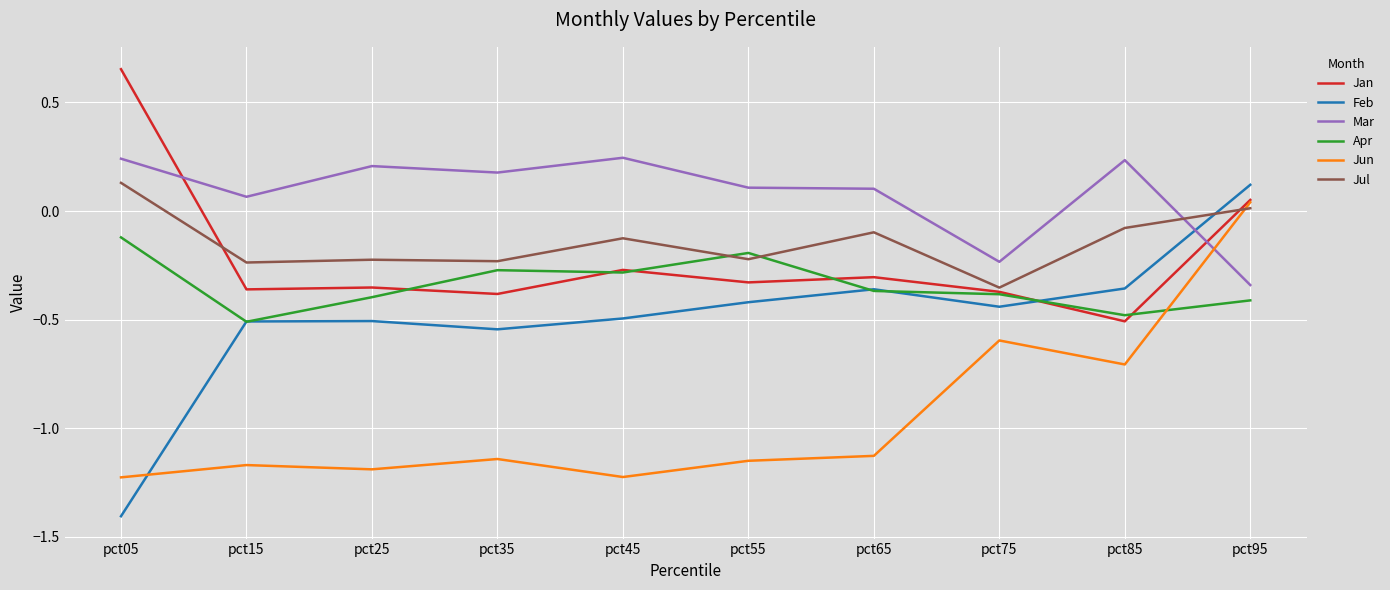

Which series ends up on top after the final intersection of Jun and Feb?

Feb